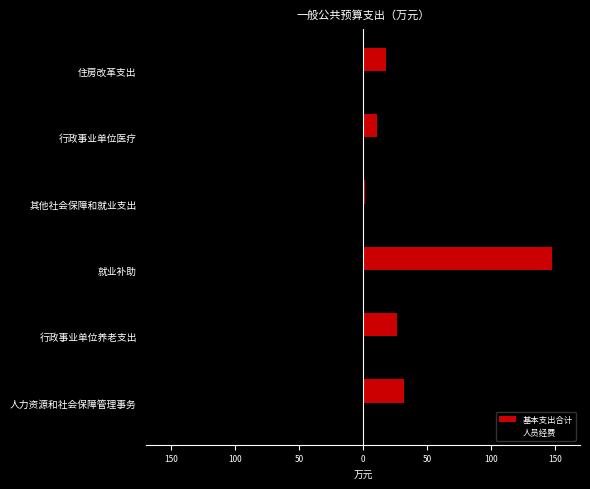

What are all the series names shown in the legend?

基本支出合计, 人员经费